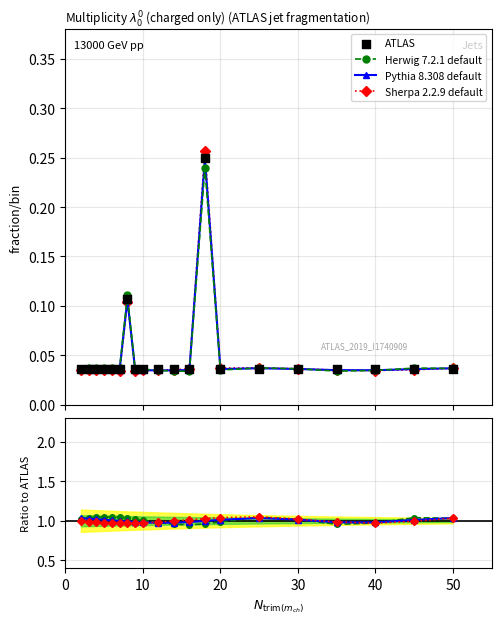

Is the value of ATLAS at 20 greater than the value of Sherpa 2.2.9 default at 50?

No